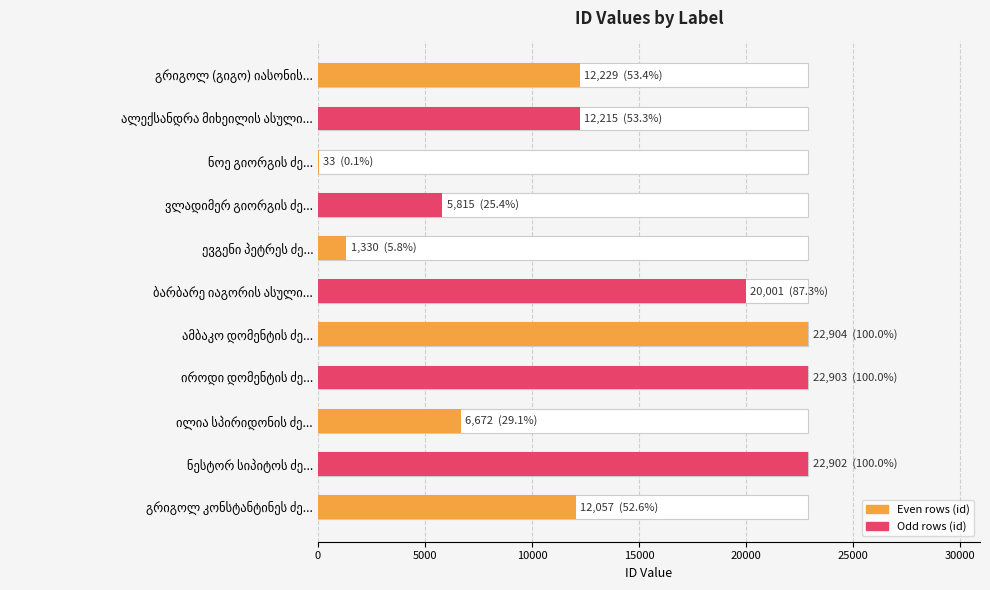

The value at ნესტორ სიპიტოს ძე... is 36204. True or false?

False